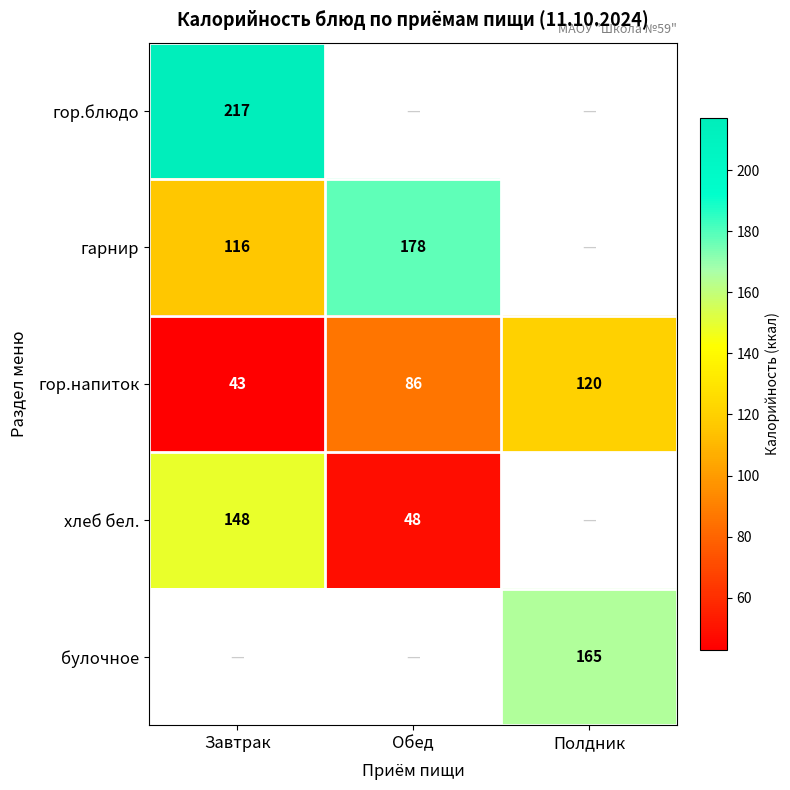

How many data points in гор.напиток are less than 86?

1